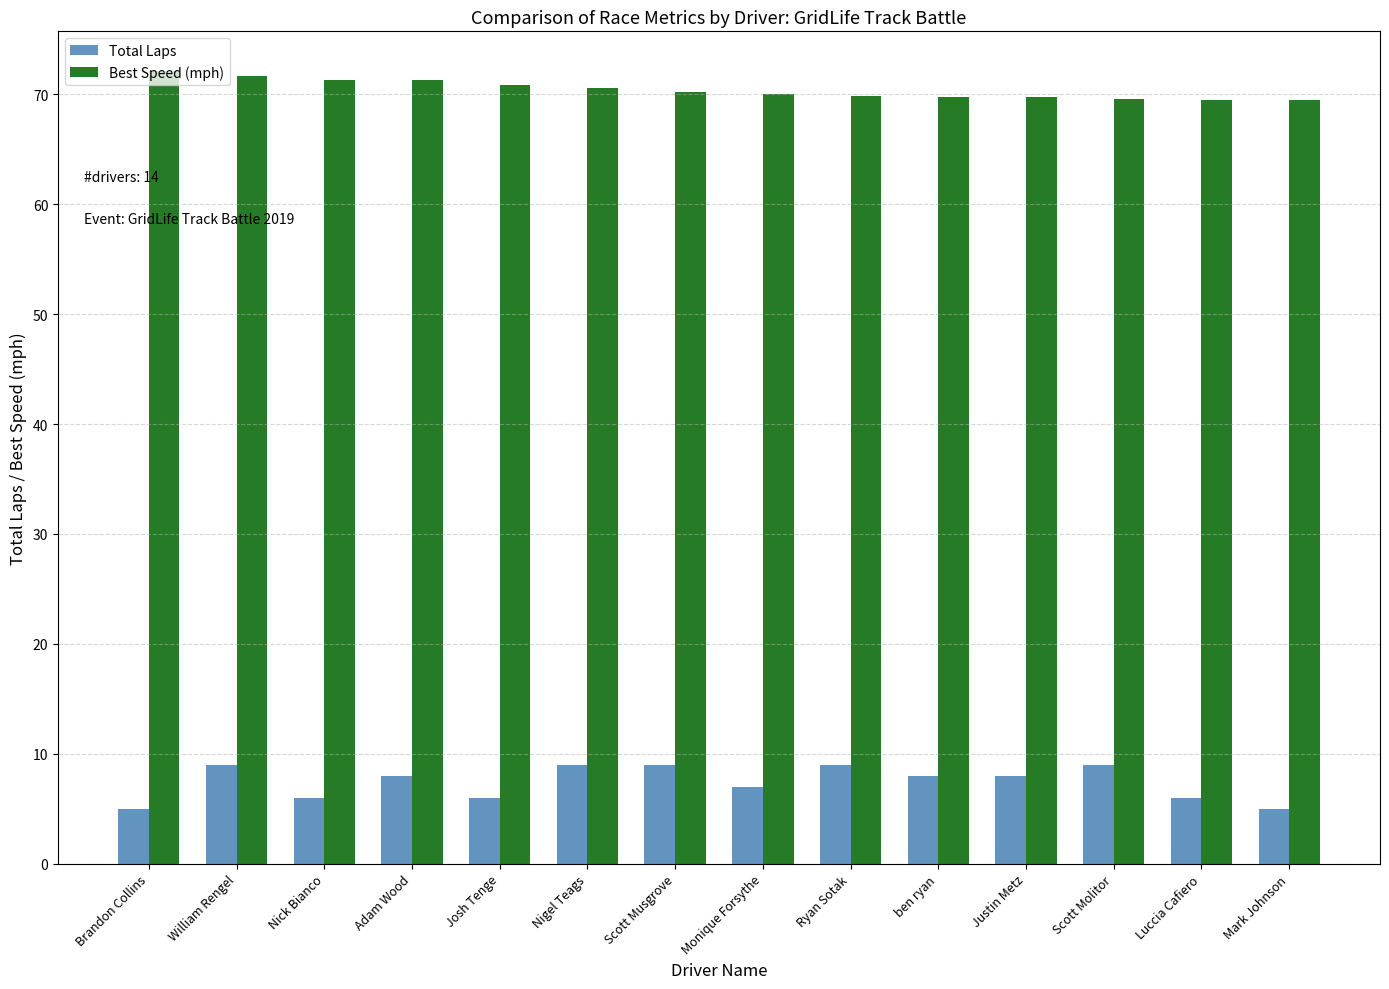

How many bars are there in total?

28